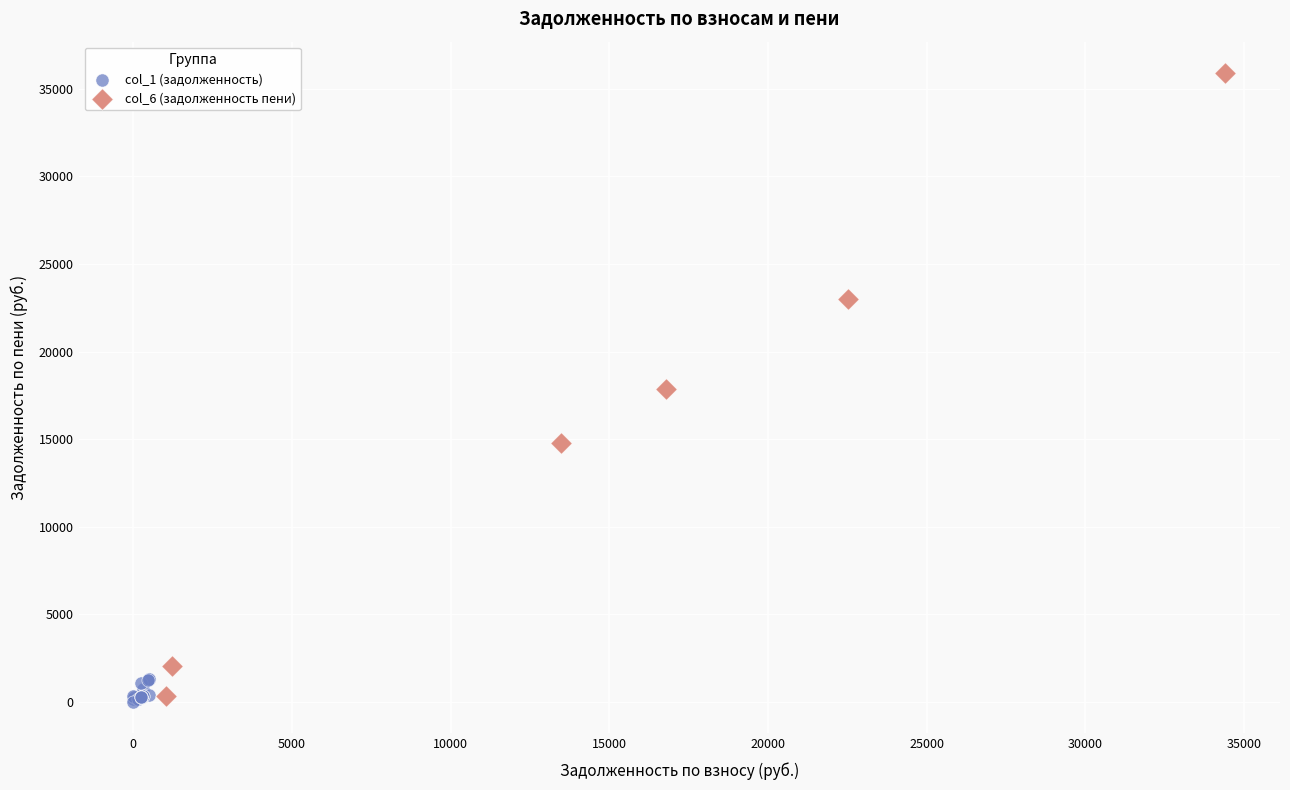

Which series contains the highest Y value?

col_6 (задолженность пени)